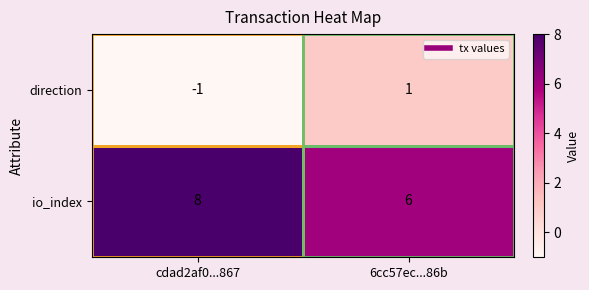

Read the io_index value at 6cc57ec...86b.

6